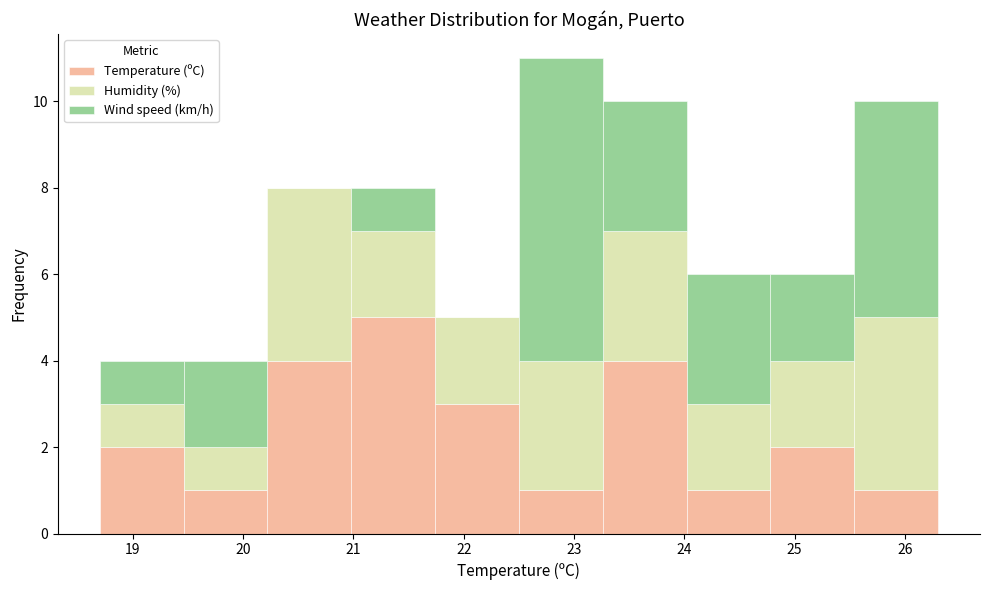

Reading left to right, list every stacked bar in this chart as the range it spans on the x-axis followed by its total height. Neither the bar edges nor the heights are printed on the chart, so give them approximately, as read against the axes.

18.70 to 19.46: 4
19.46 to 20.22: 4
20.22 to 20.98: 8
20.98 to 21.74: 8
21.74 to 22.50: 5
22.50 to 23.26: 11
23.26 to 24.02: 10
24.02 to 24.78: 6
24.78 to 25.54: 6
25.54 to 26.30: 10